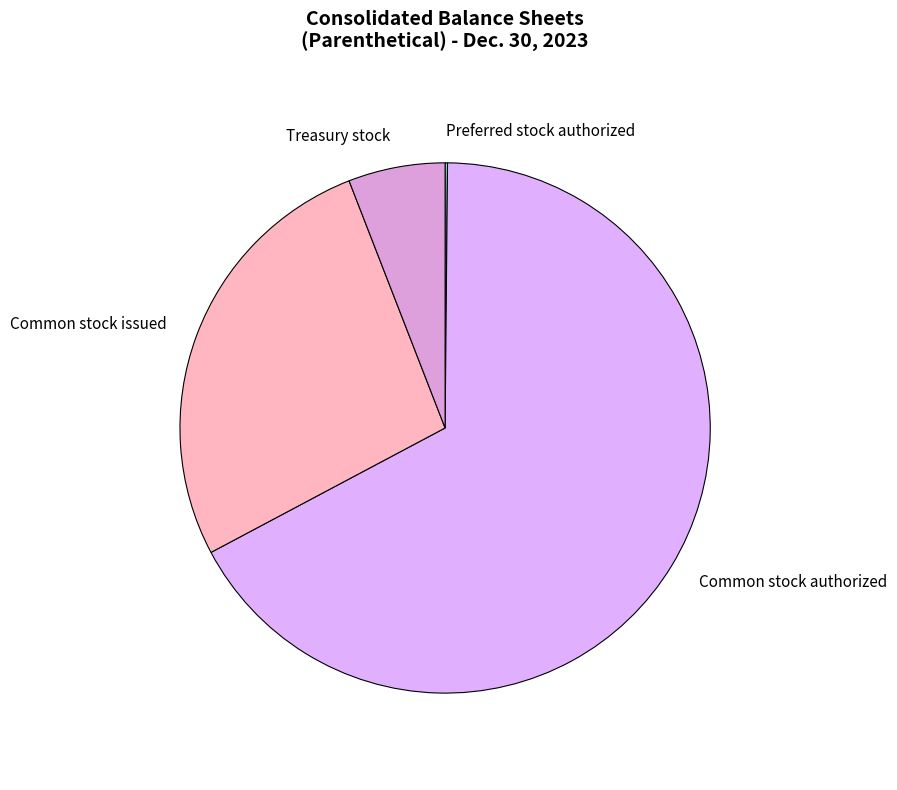

Which slice represents more than half of the pie?

Common stock authorized